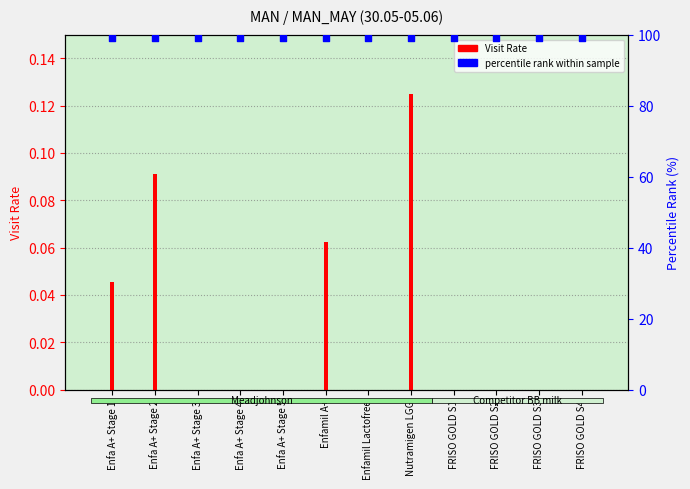

At how many categories does at least one series exceed 13?

12